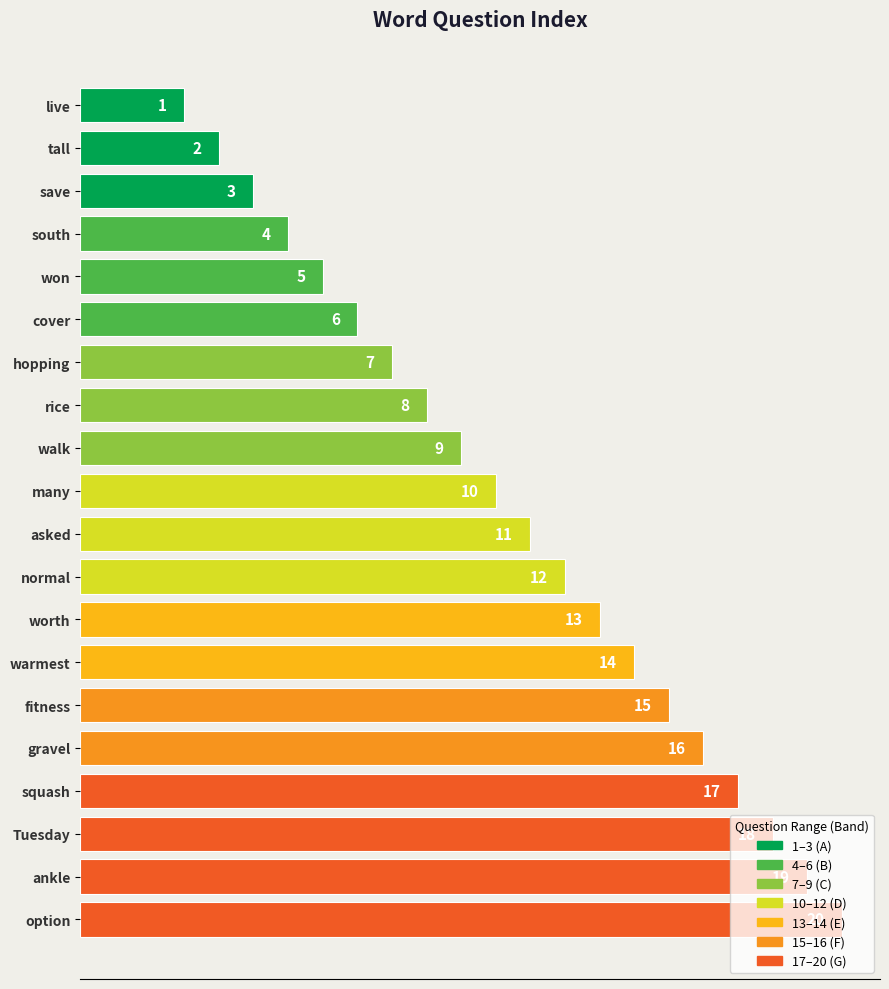

At which label is the value closest to 12?

many